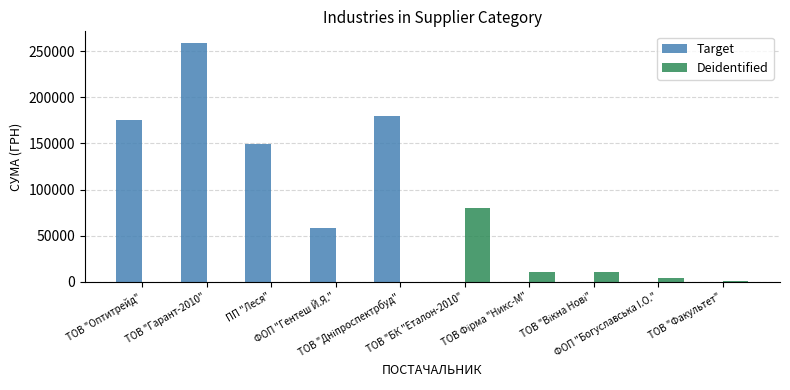

Which series has the largest total across all categories?

Target